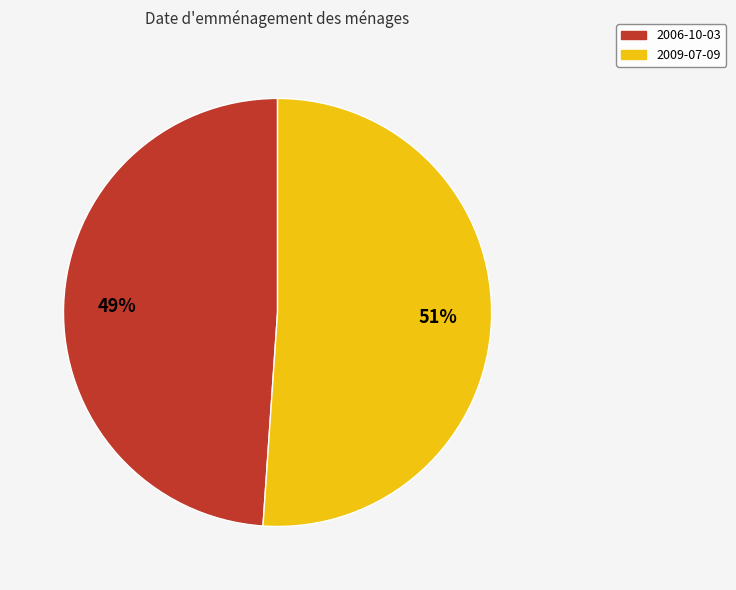

True or false: 2006-10-03 accounts for 49% of the total.

True